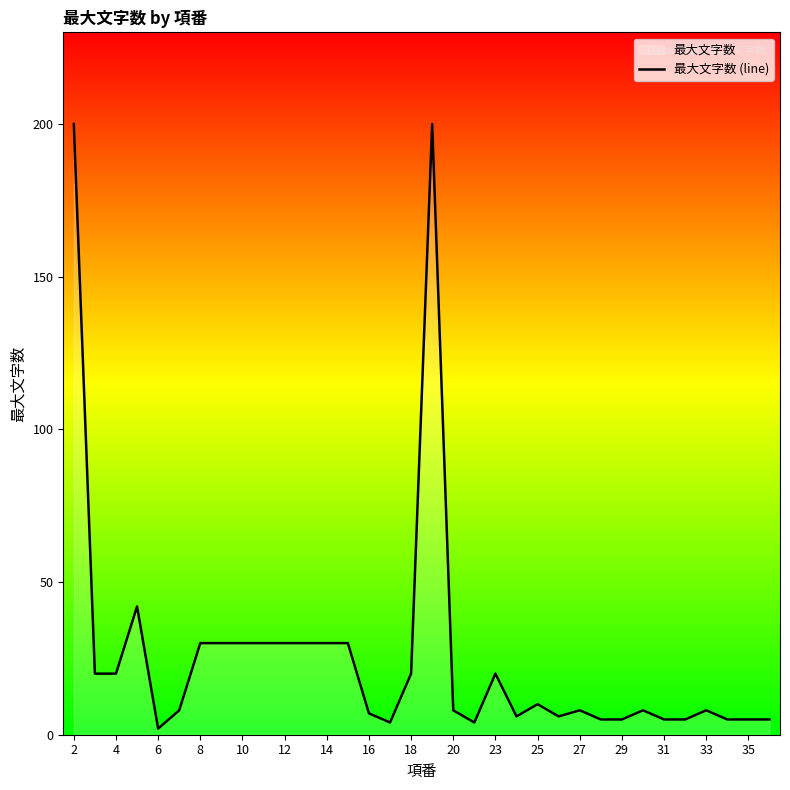

True or false: the data shows 20 at 23.

True